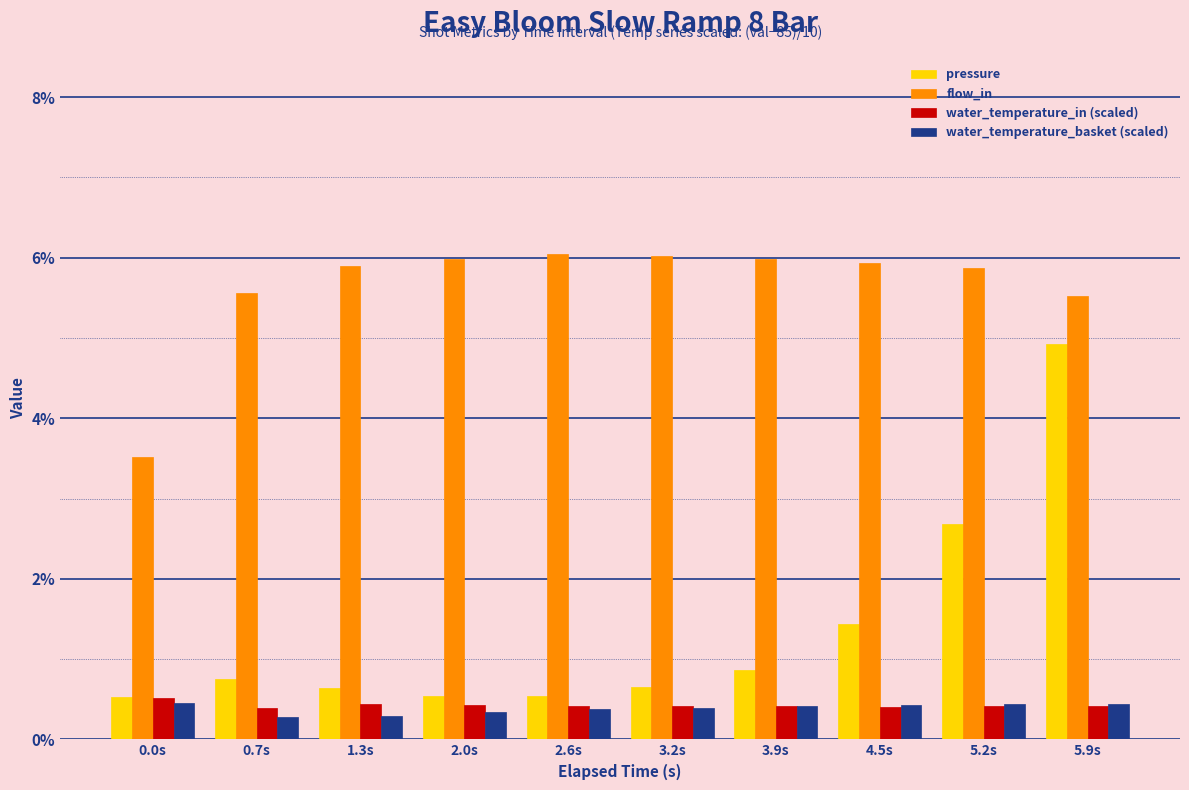

What is the minimum value for water_temperature_basket (scaled)?

0.3